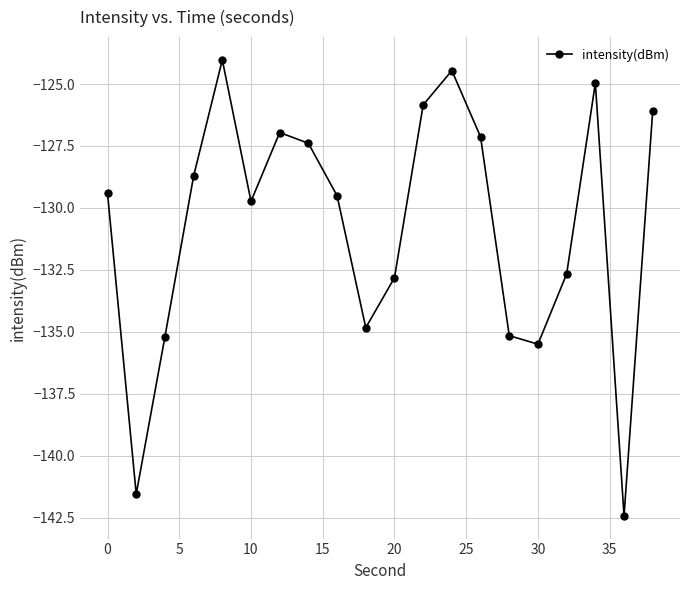

What is the value of the 15th point from the left?

-135.2